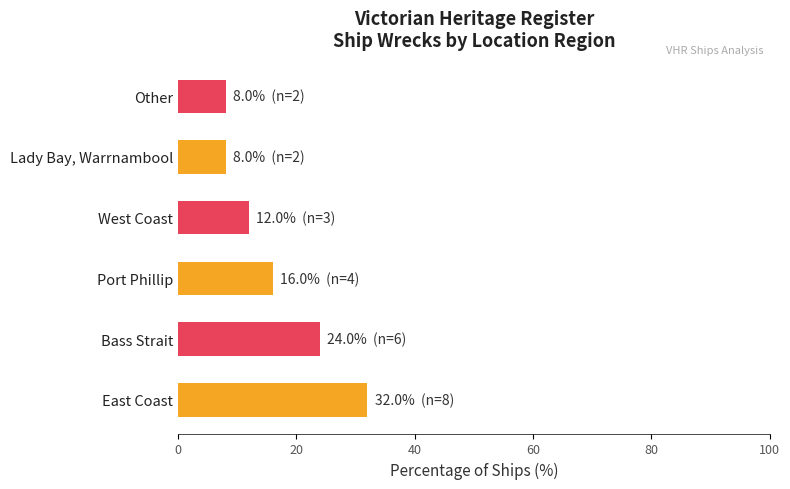

What is the average value?

17